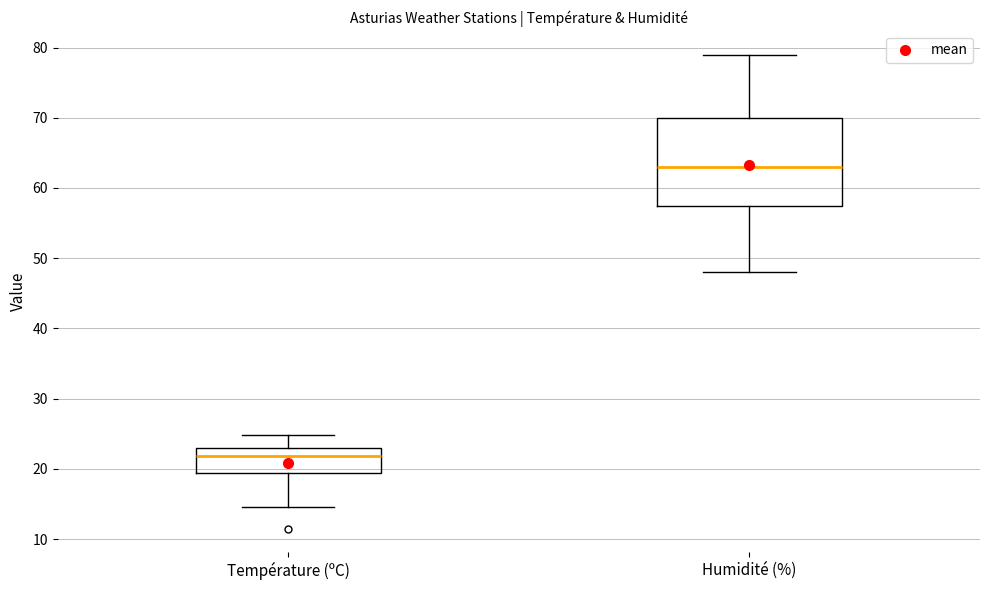

Which box has the lowest median line?

Température (ºC)